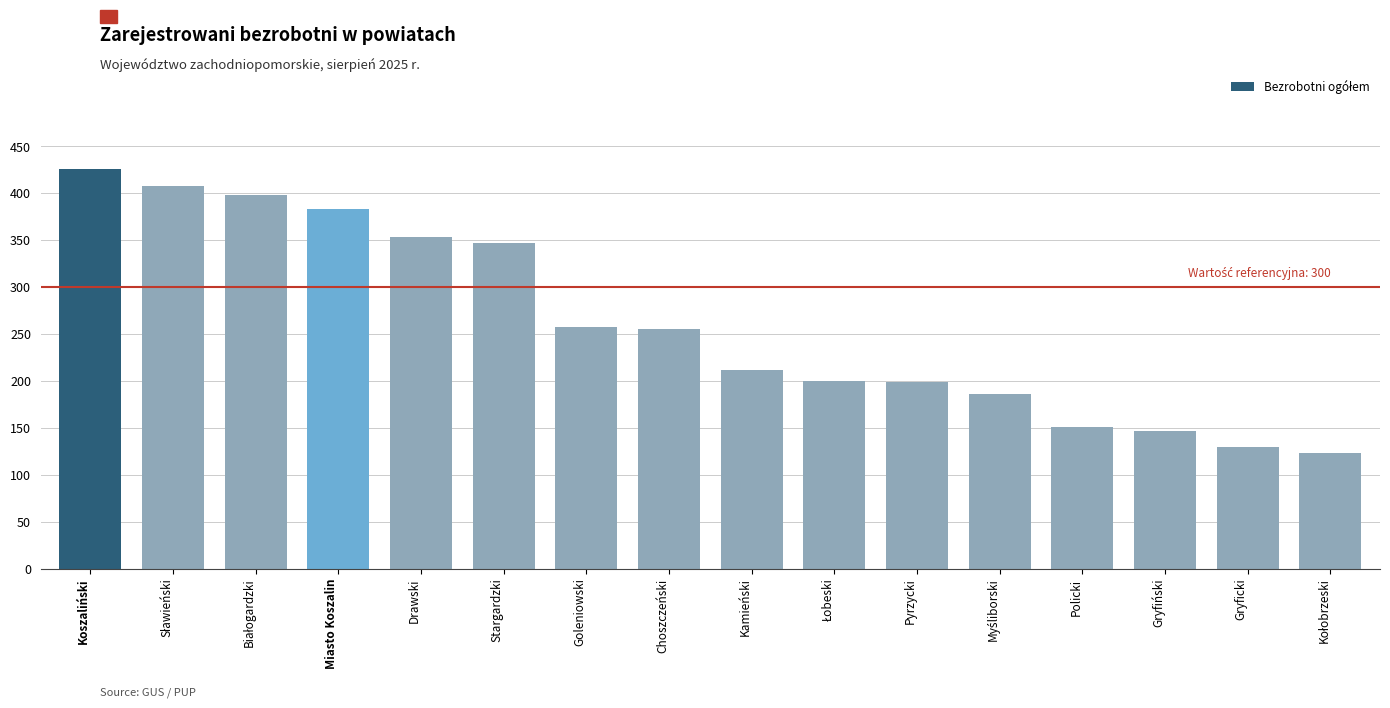

The value at Miasto Koszalin is 571. True or false?

False